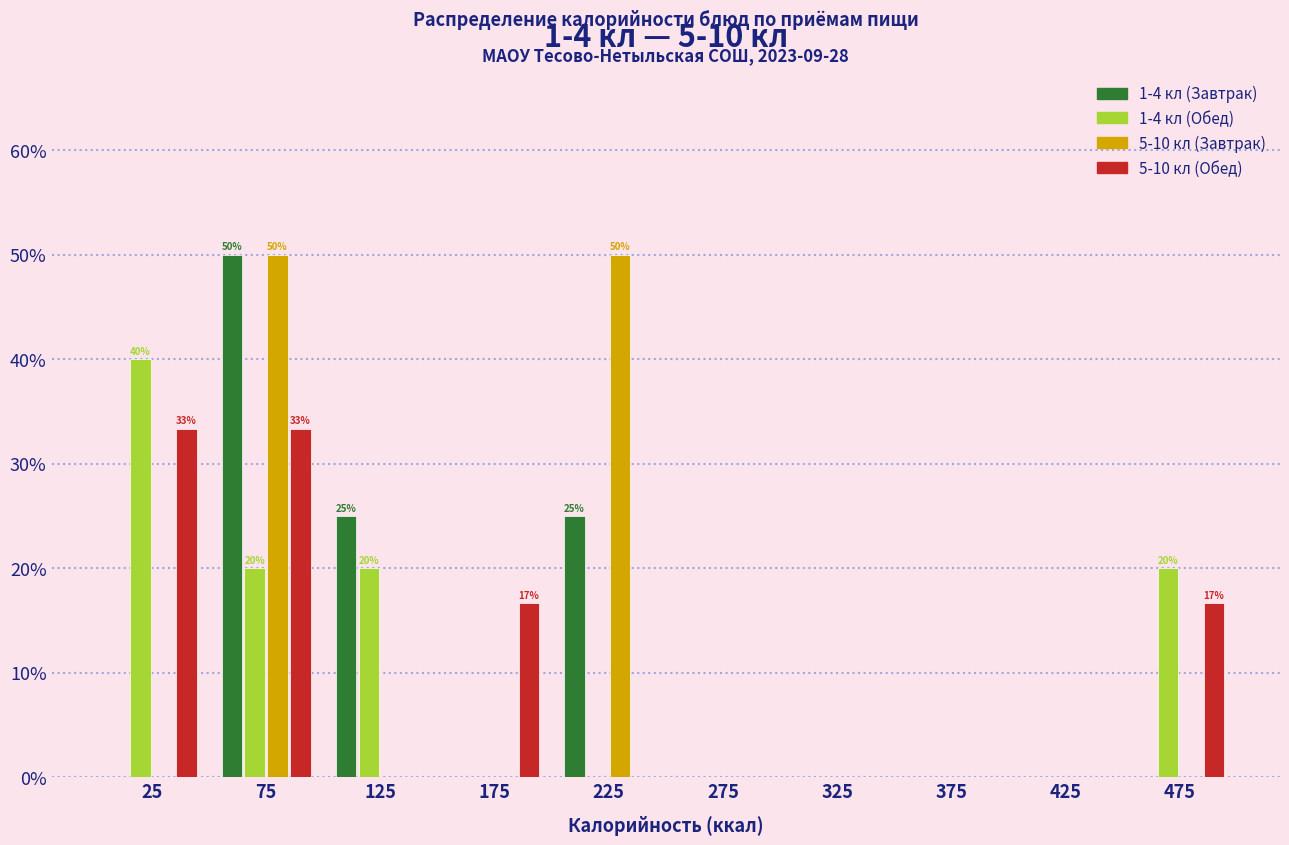

In the 1-4 кл (Обед) series, which range on the x-axis has the tallest bar?

0 to 50